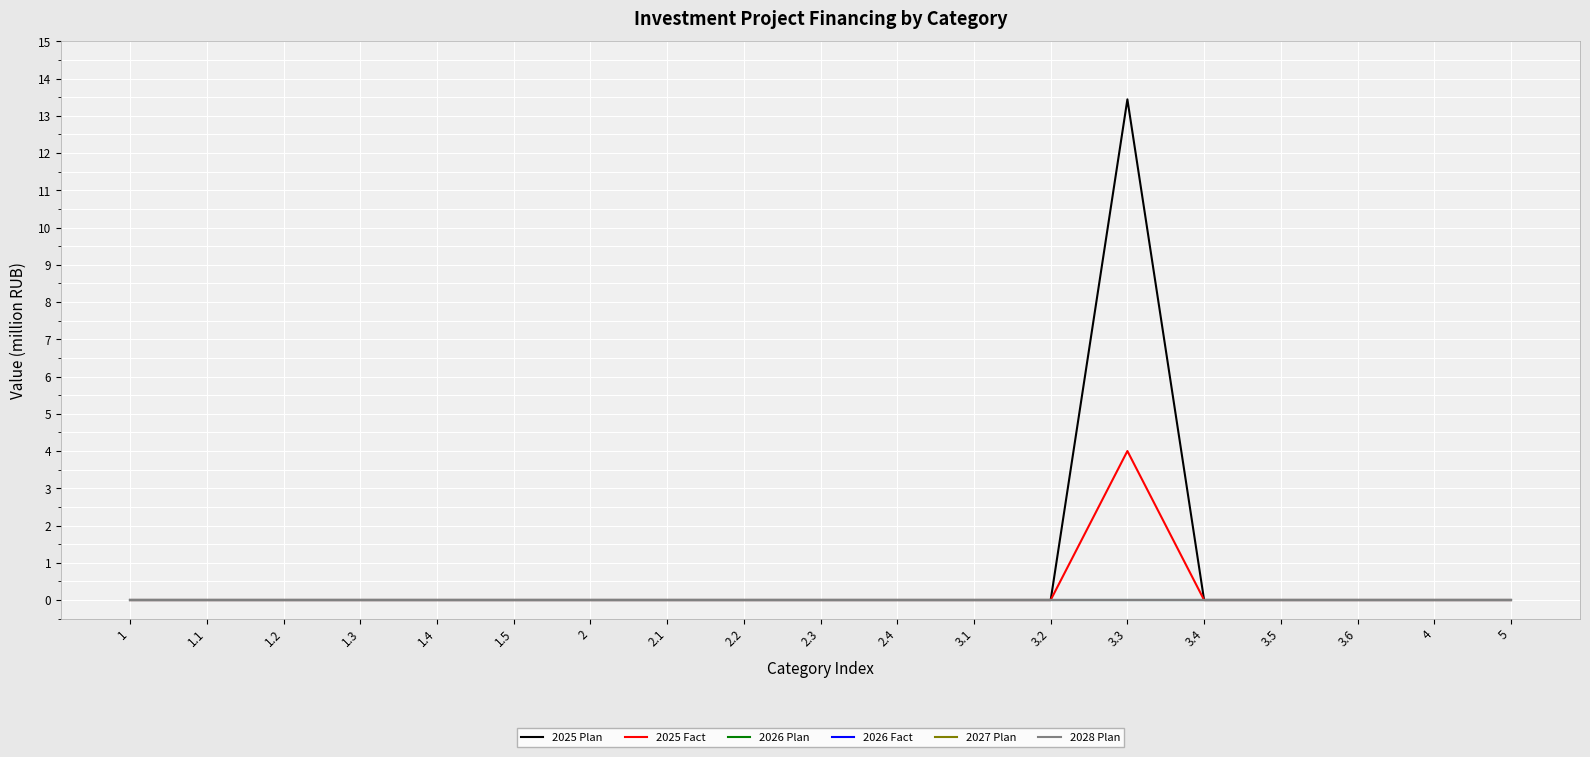

Is this an area chart (filled region under the line)?

No